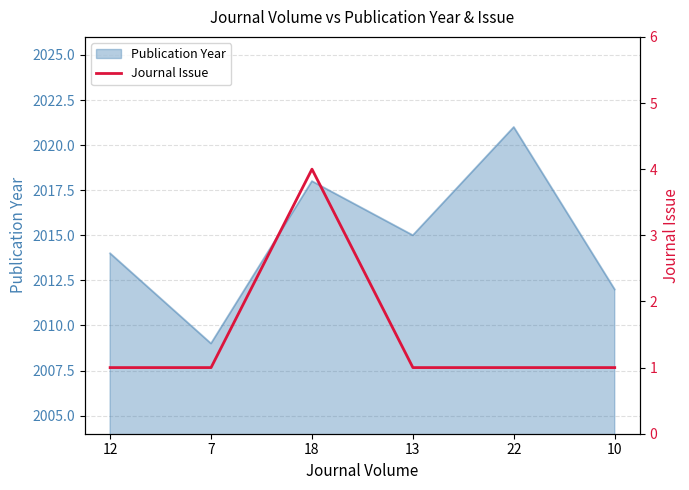

At which label is the value closest to 2?

12